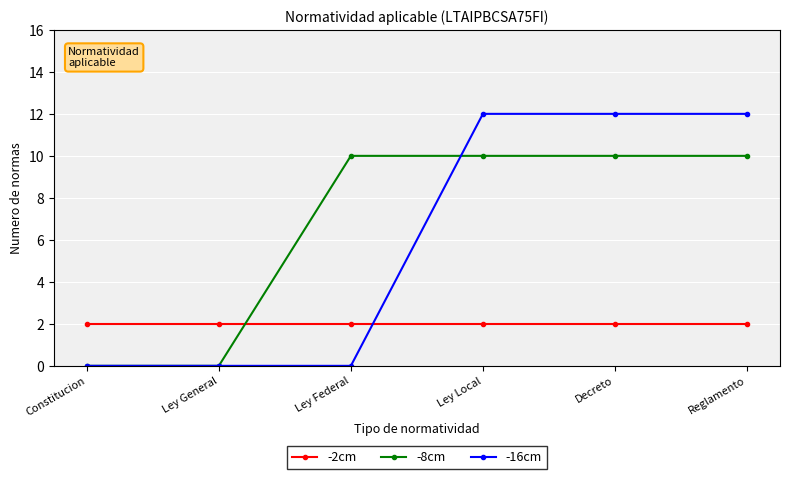

Is it true that -16cm equals 6 at Ley General?

False